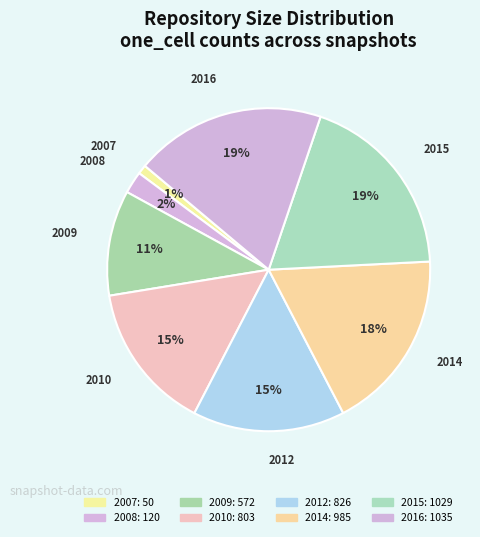

To the nearest percent, what percentage of the pie is 2010?

15%